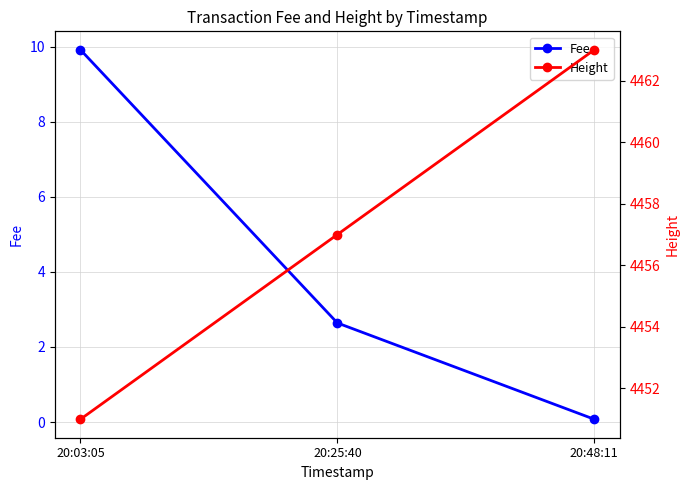

What is the difference between the Height values at 20:03:05 and 20:48:11?

12.0